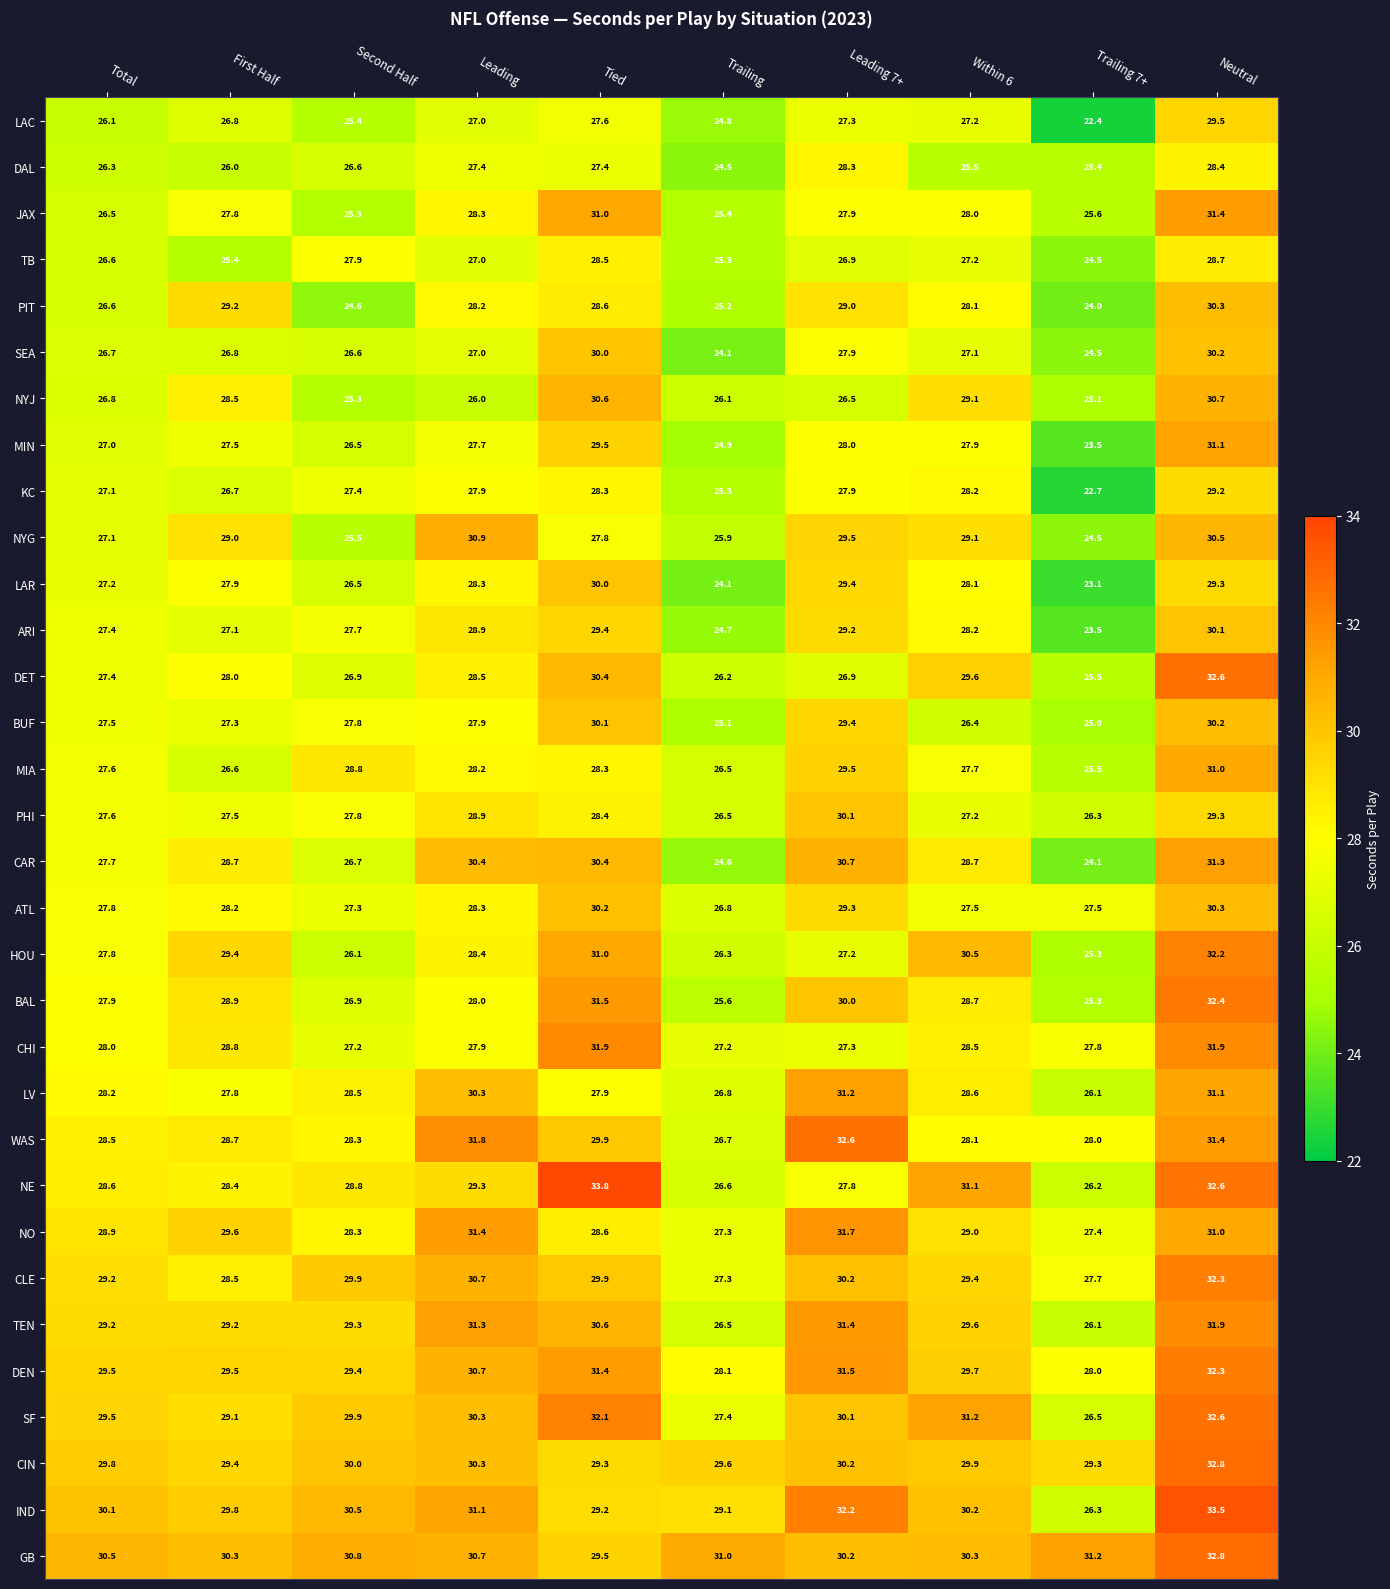

Rank the categories by MIA value from highest to lowest.

Neutral, Leading 7+, Second Half, Tied, Leading, Within 6, Total, First Half, Trailing, Trailing 7+